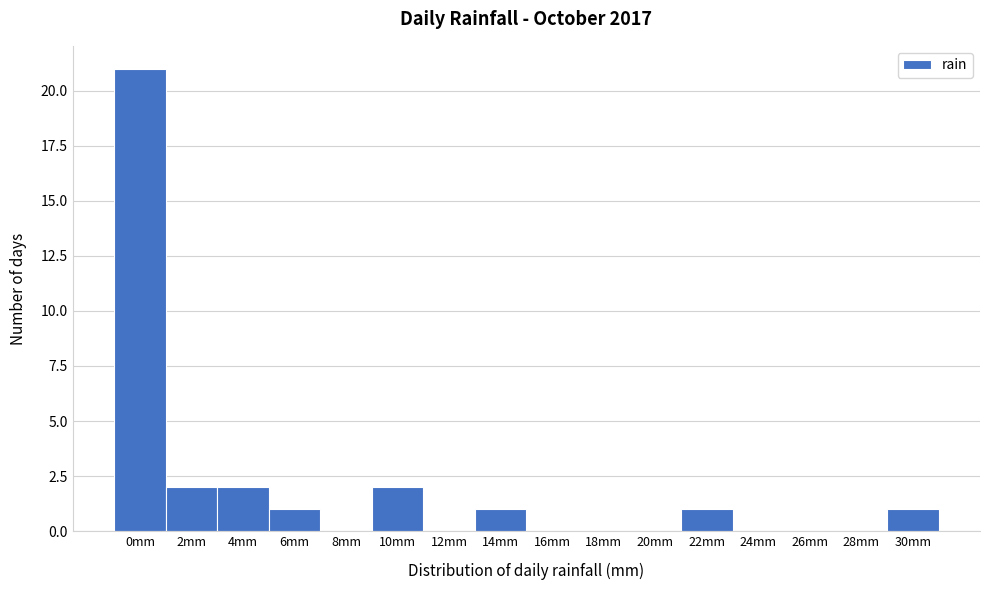

Reading right to left, list all the values displayed in this chart.

30mm=1	28mm=0	26mm=0	24mm=0	22mm=1	20mm=0	18mm=0	16mm=0	14mm=1	12mm=0	10mm=2	8mm=0	6mm=1	4mm=2	2mm=2	0mm=21